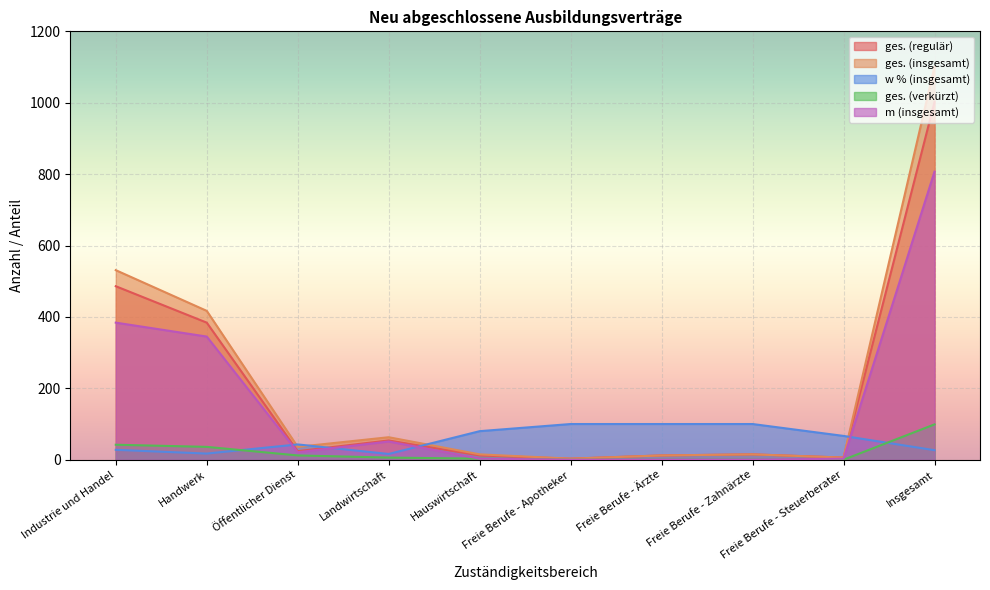

At which category does ges. (insgesamt) reach its first local valley?

Öffentlicher Dienst